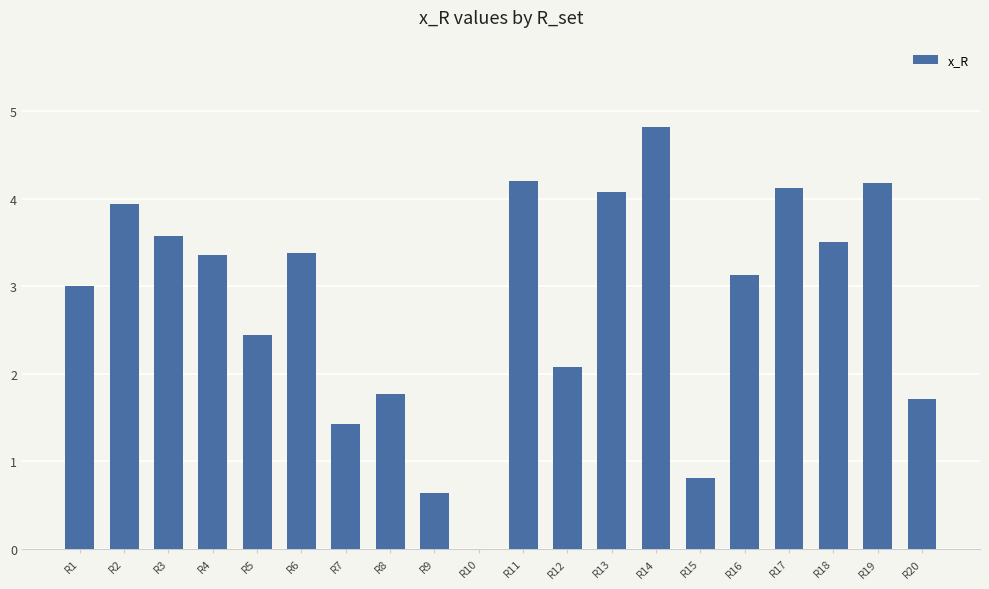

Read the value at R11.

4.2